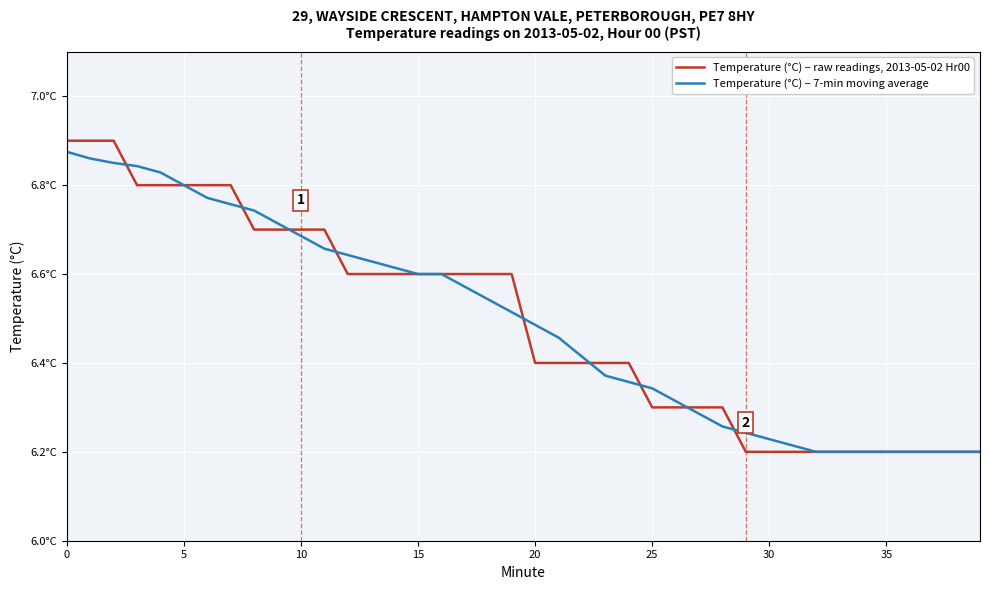

True or false: Temperature (°C) – raw readings, 2013-05-02 Hr00 and Temperature (°C) – 7-min moving average cross at least once.

True